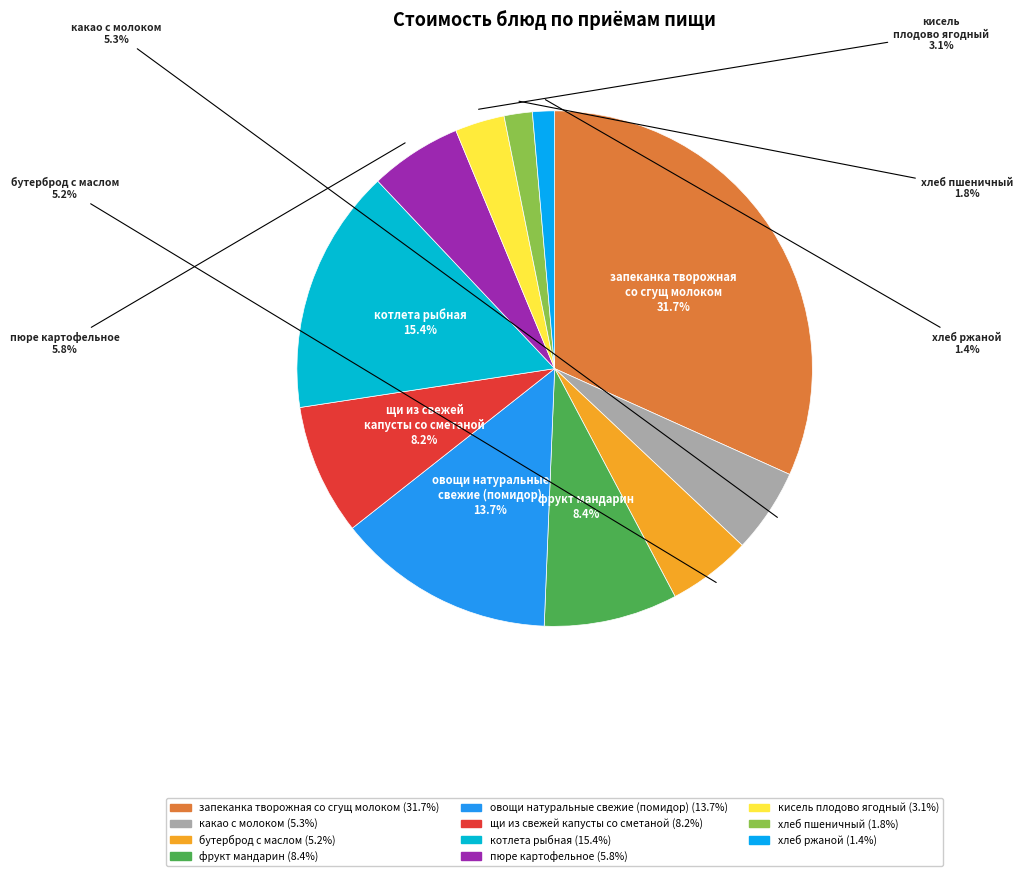

Does any single category account for the majority?

No